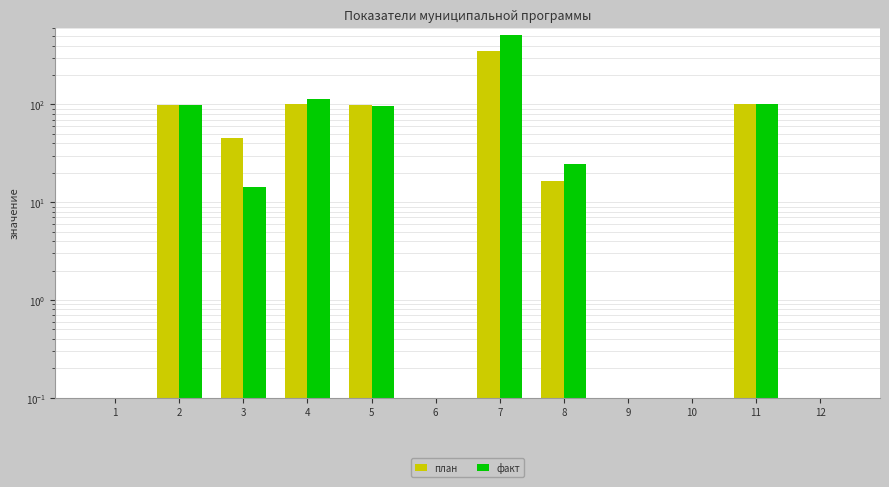

Is it true that план equals 0.0 at 6?

True